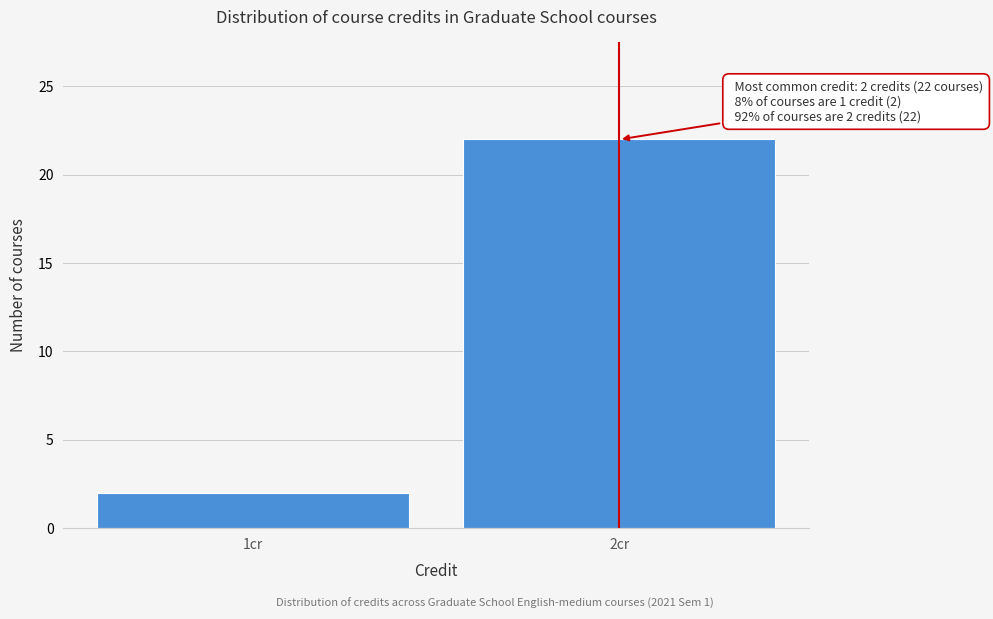

Reading left to right, transcribe all the data shown in this chart.

1cr=2	2cr=22